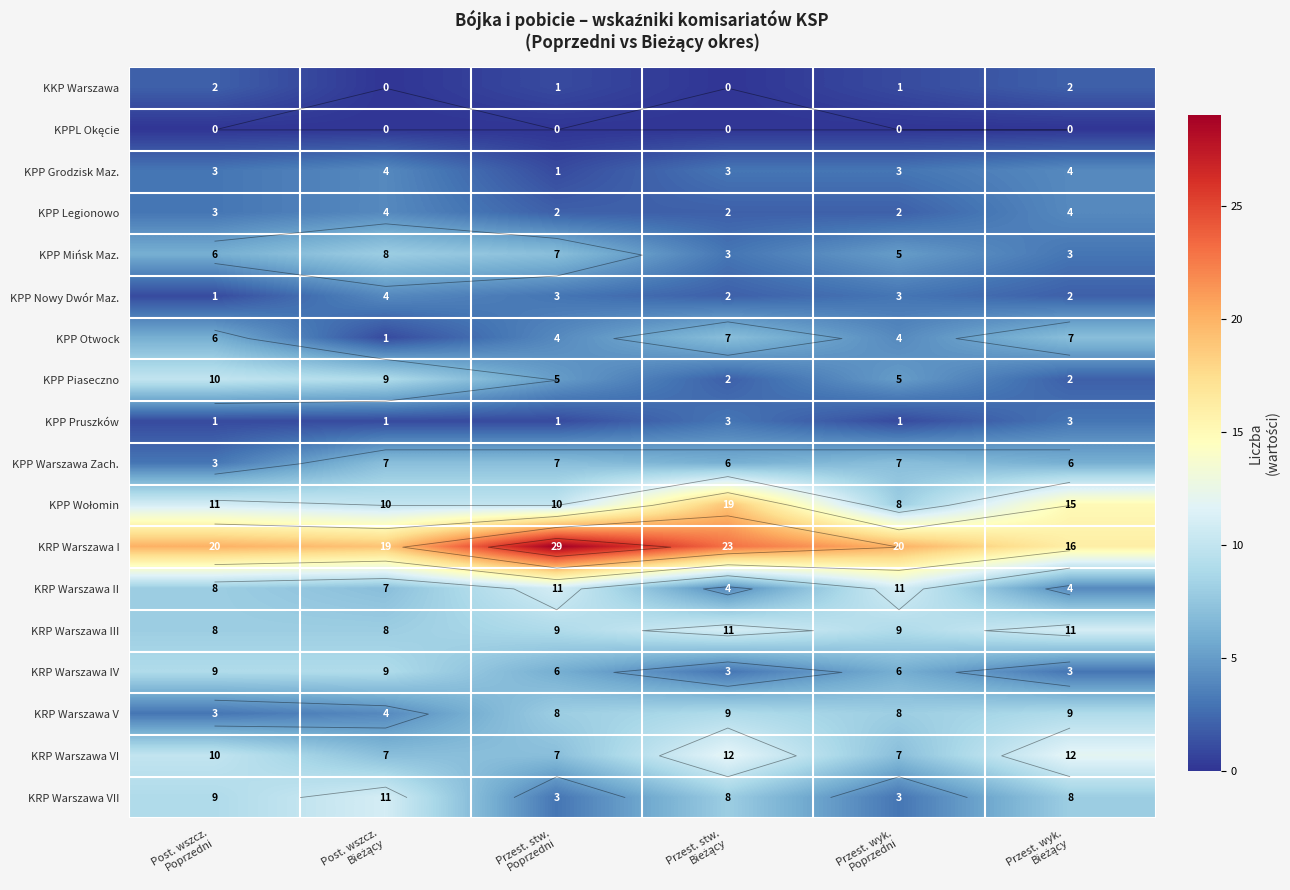

What is the difference between the highest and lowest values at Przest. stw.
Bieżący?

23